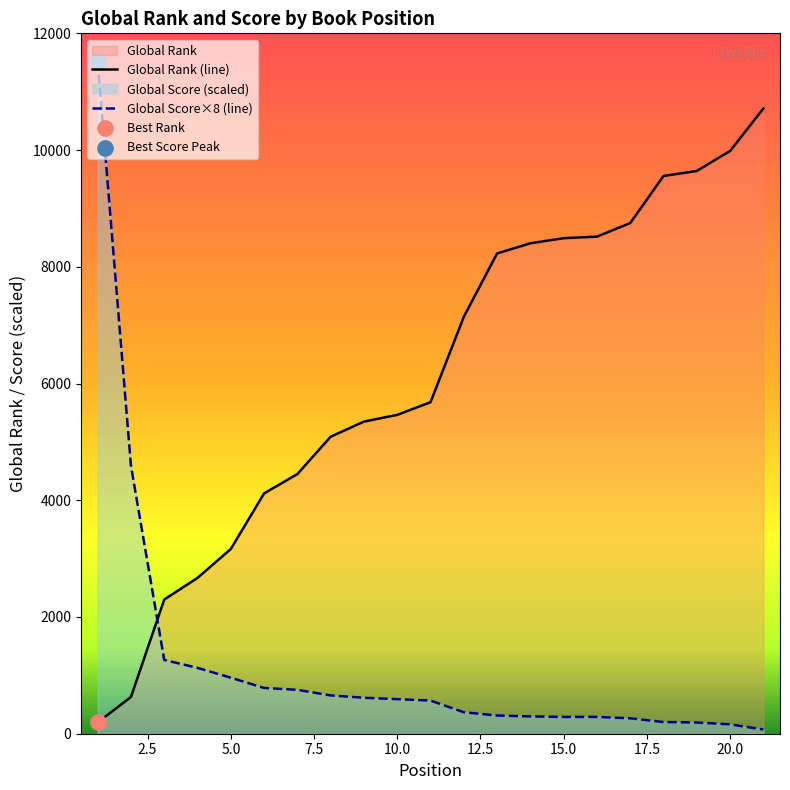

Which series has the widest spread of Y values?

Global Score